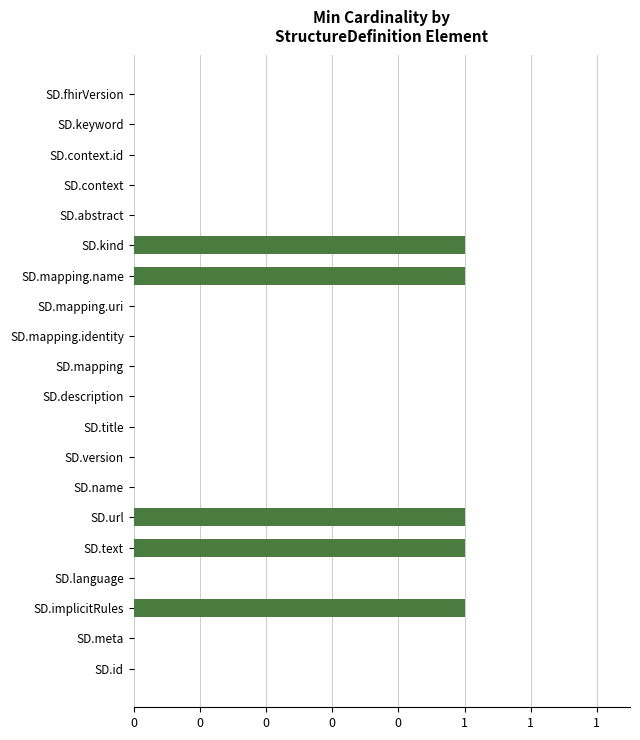

How many values are above zero?

5